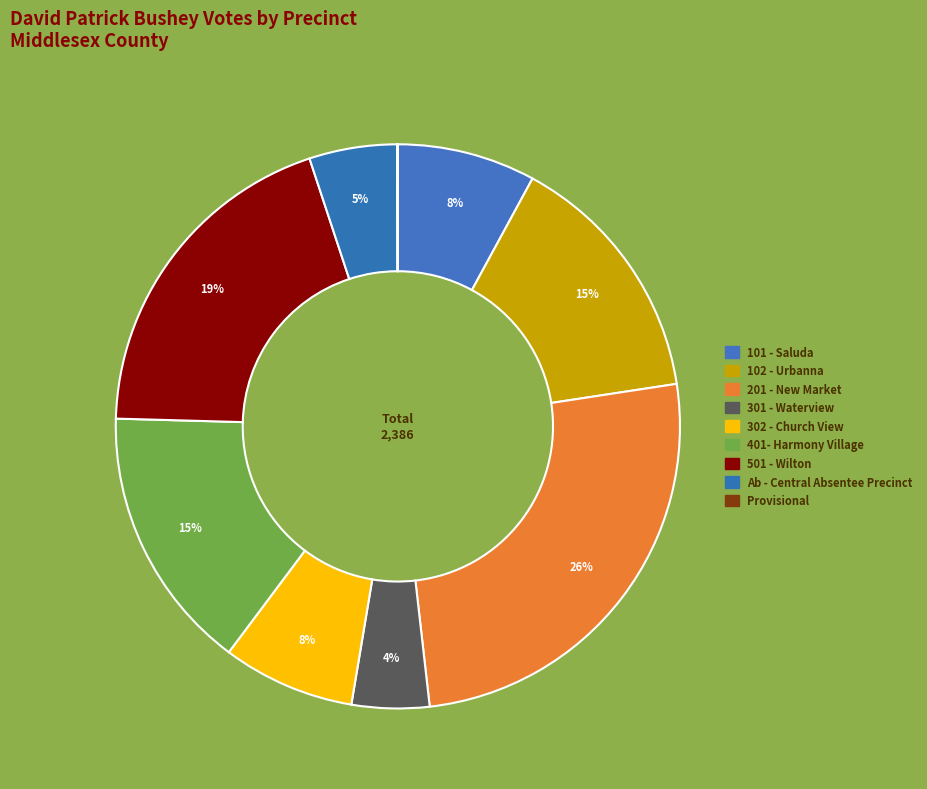

Between Provisional and 401- Harmony Village, which is larger?

401- Harmony Village